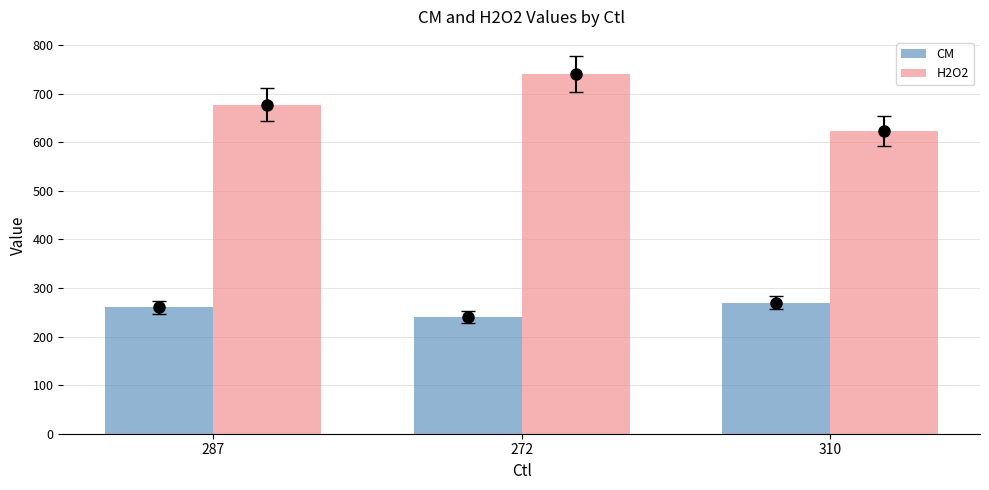

What is the approximate value of CM at 272?

240